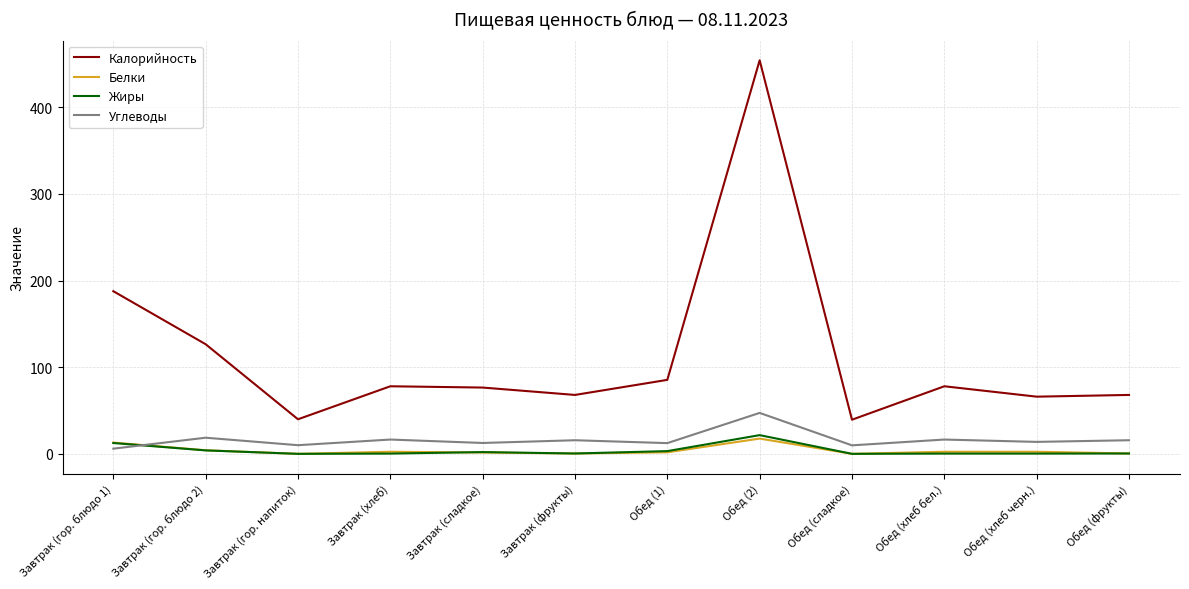

At how many categories does at least one series exceed 34?

12